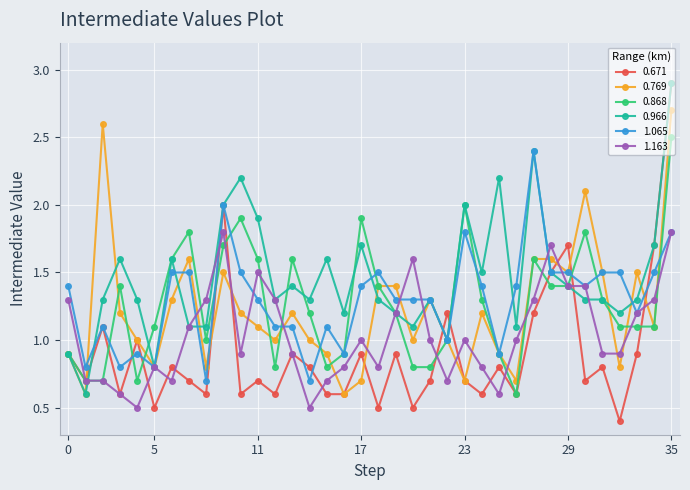

What is the maximum value for 1.163?

1.8